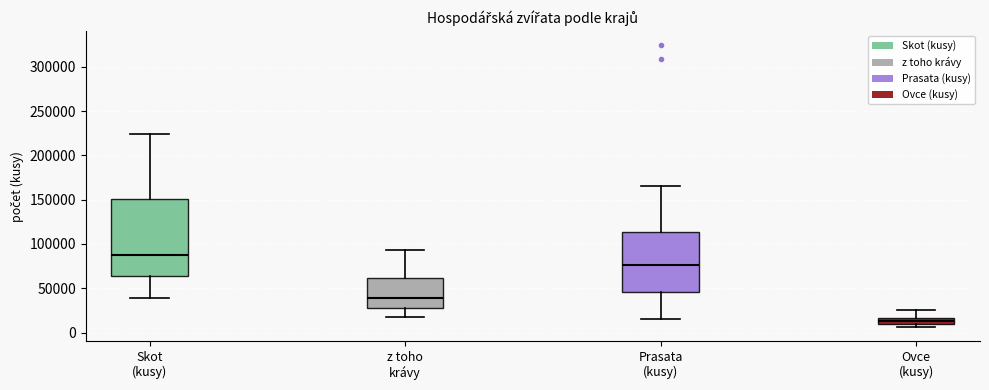

Where is the upper edge of the box for Ovce (kusy) on the y-axis? The values are not printed on the chart, so give them approximately, as read against the axis.

15000